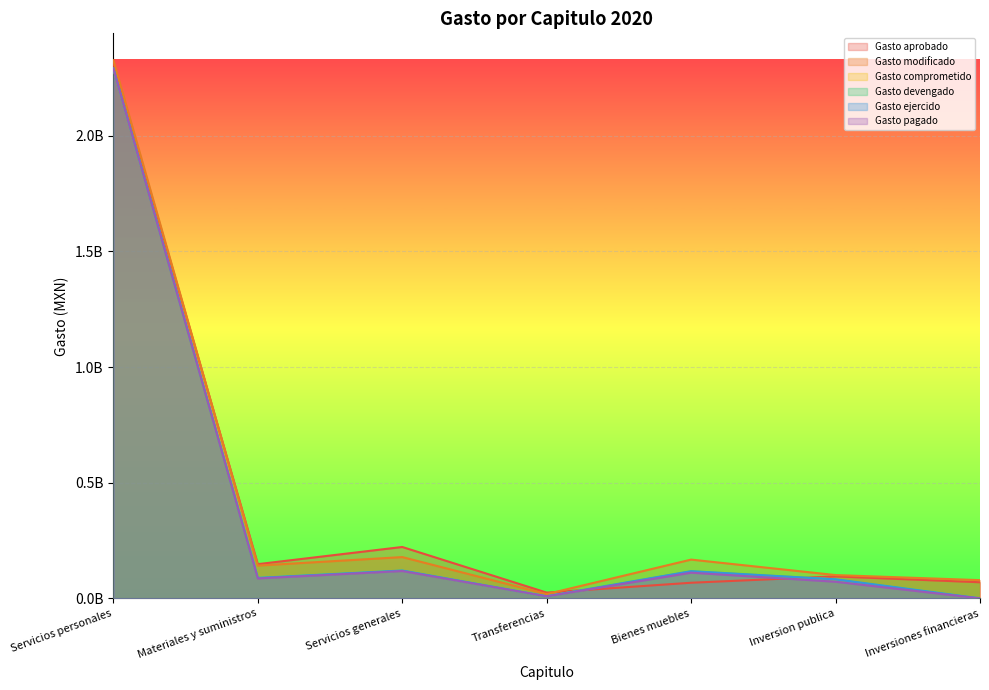

What is the label of the 1st point from the right?

Inversiones financieras